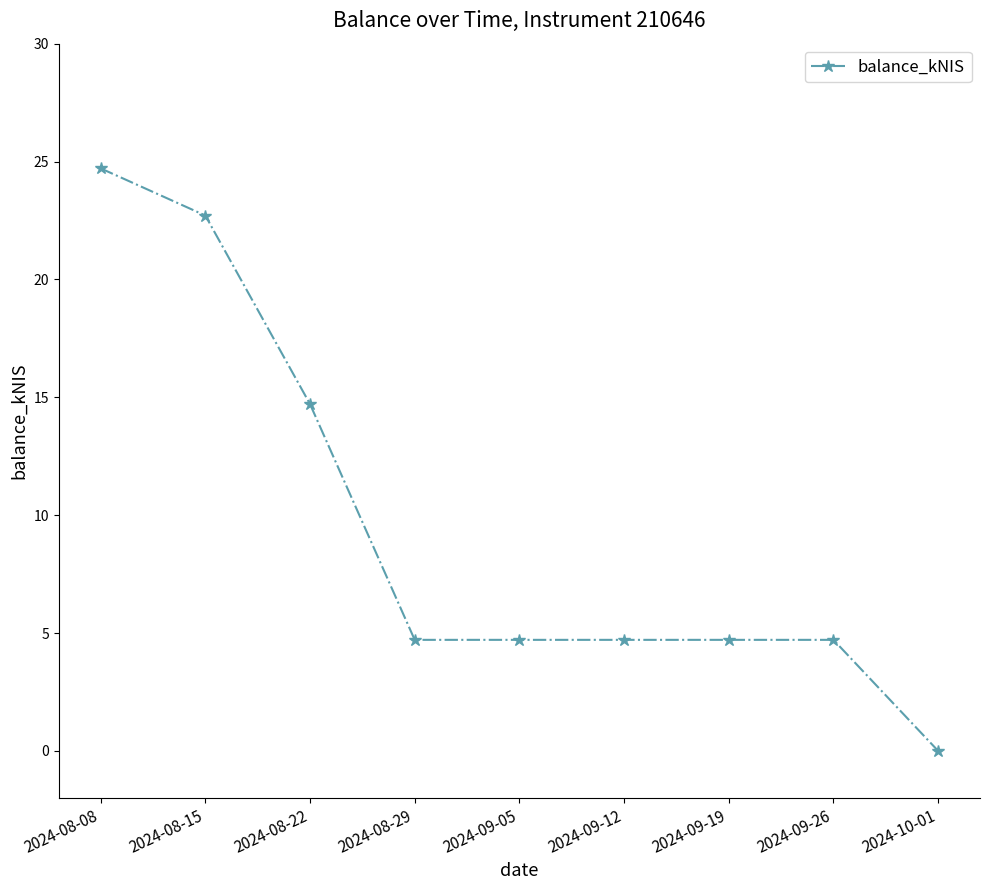

What position from the left is 2024-09-19?

7